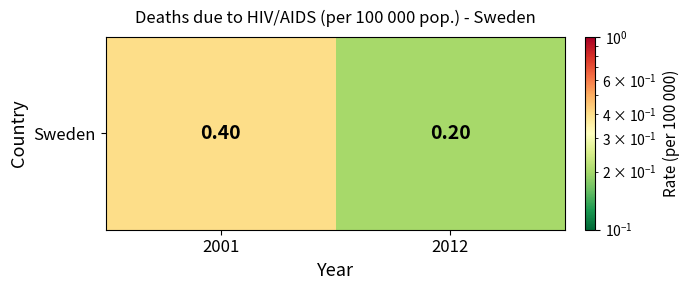

At which label is the value closest to 0?

2012